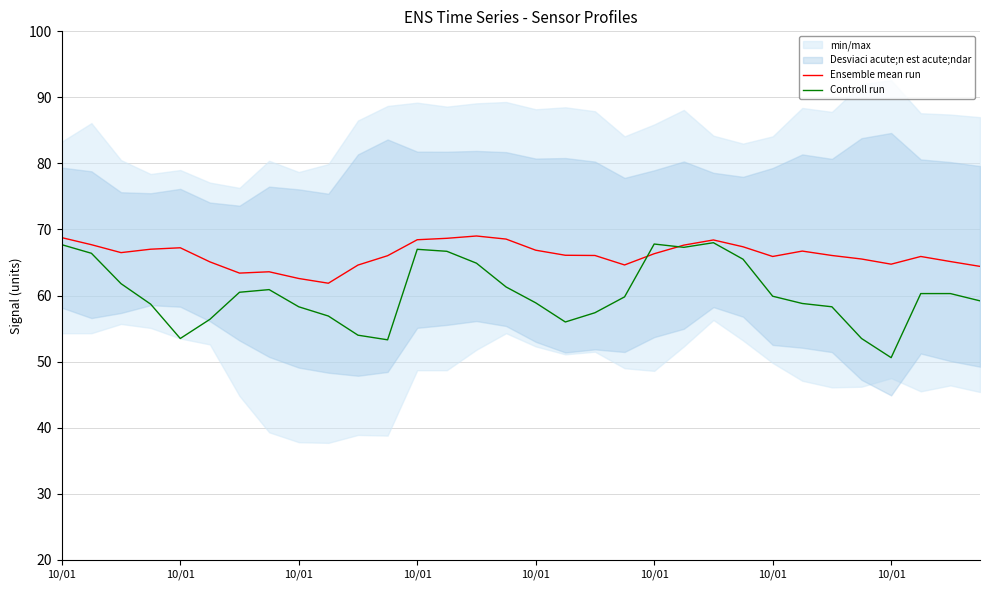

Between 22 and 26, which series saw the biggest shift?

Controll run